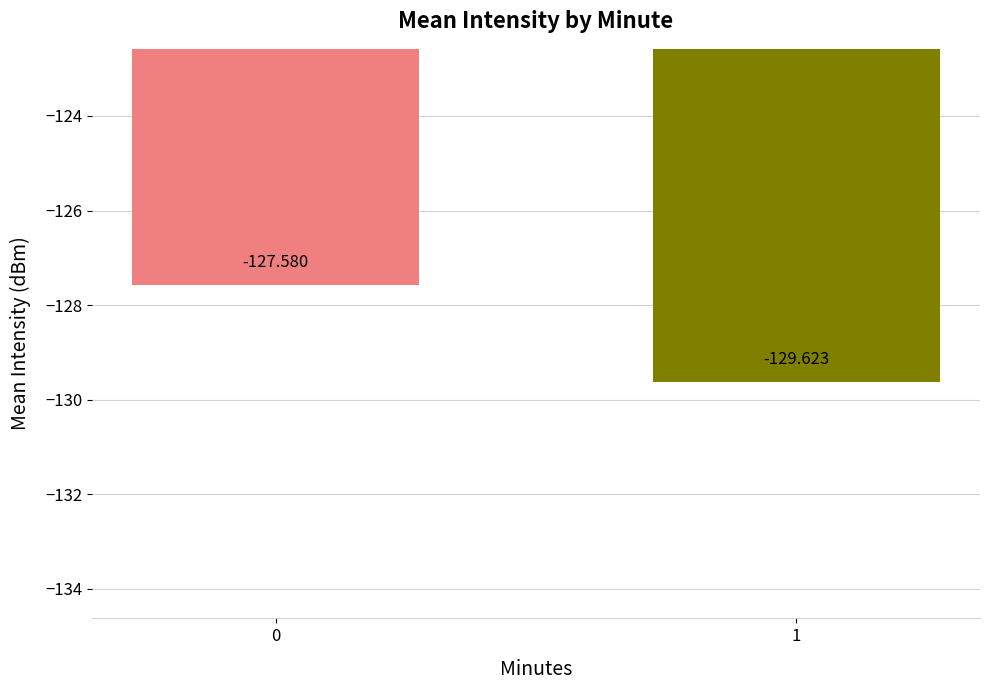

How many values are between -129 and -127?

1